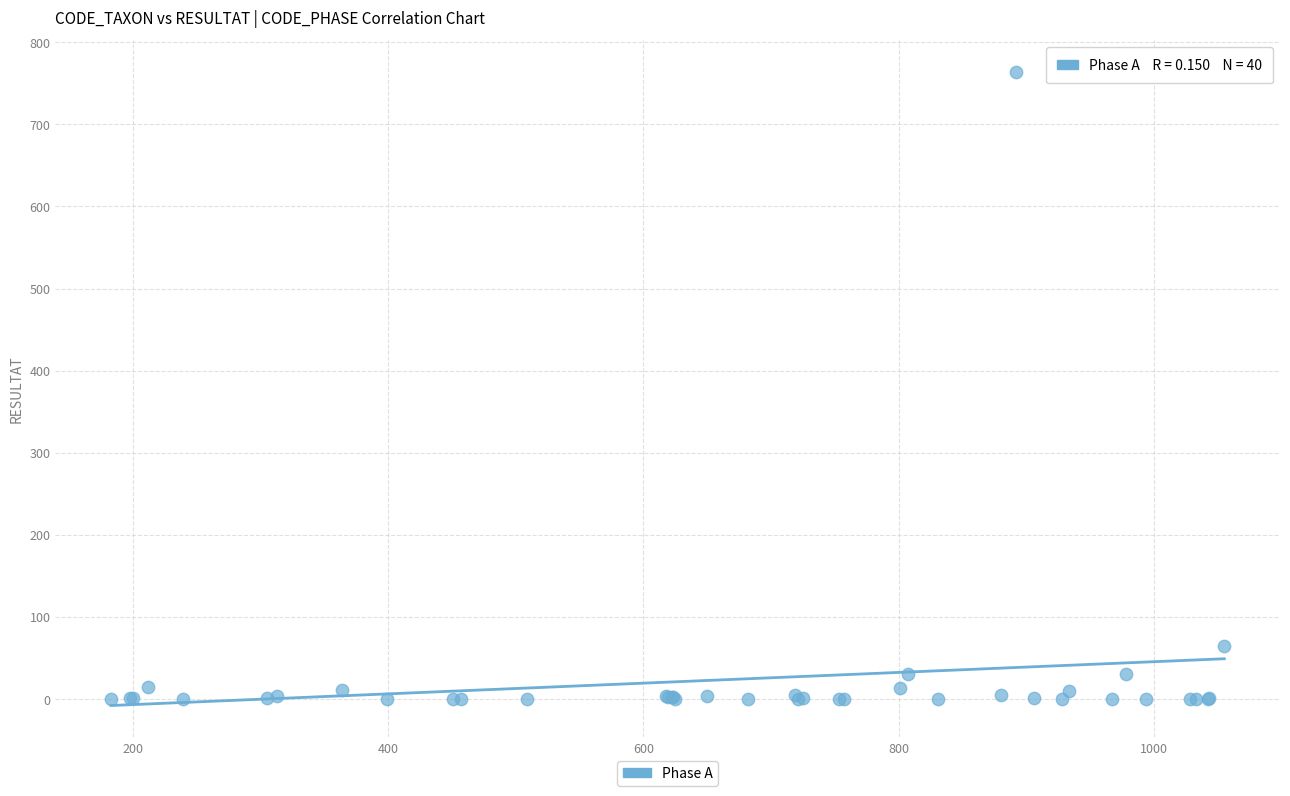

What Y value in the scatter plot is closest to 382?

65